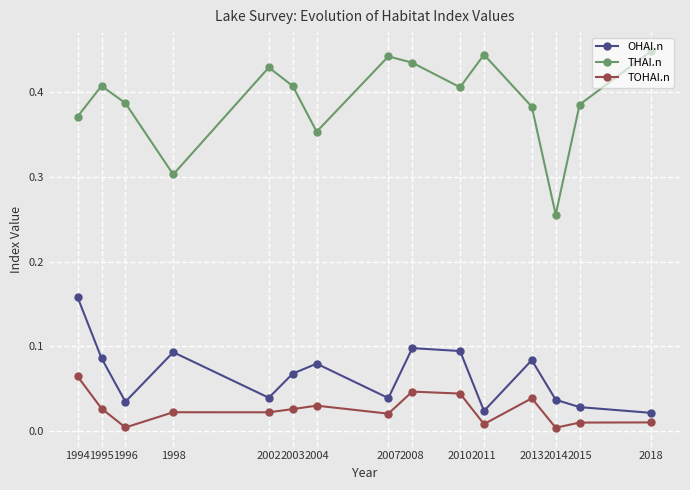

True or false: TOHAI.n and OHAI.n intersect in this chart.

False